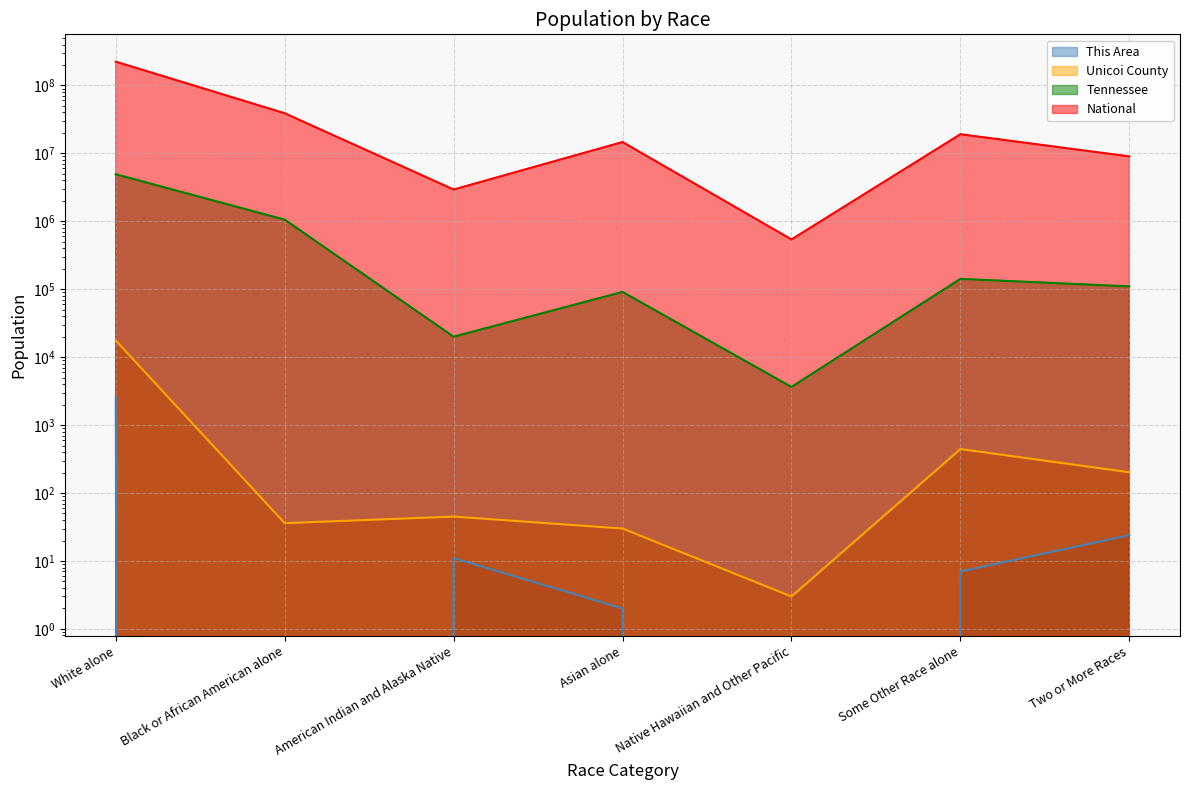

The value of This Area at Asian alone is 2. True or false?

True